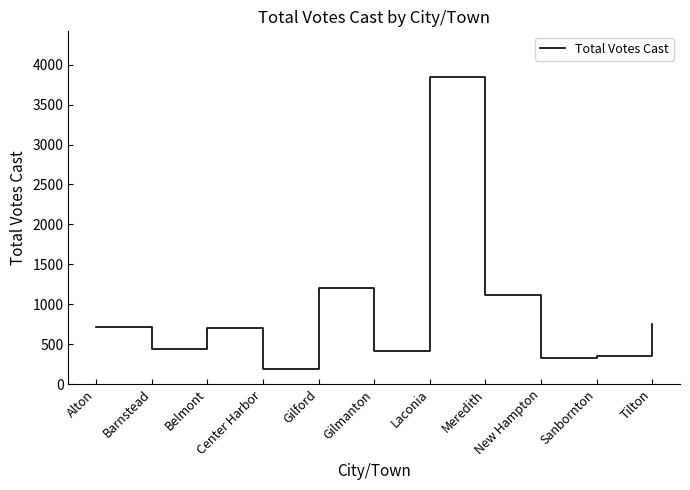

Does the chart have visible grid lines?

No